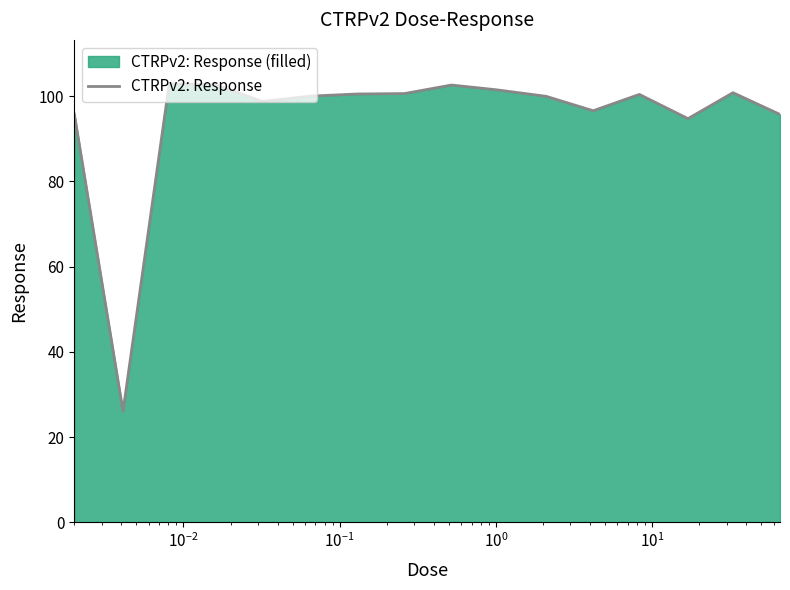

What is the maximum value shown in the chart?

102.9